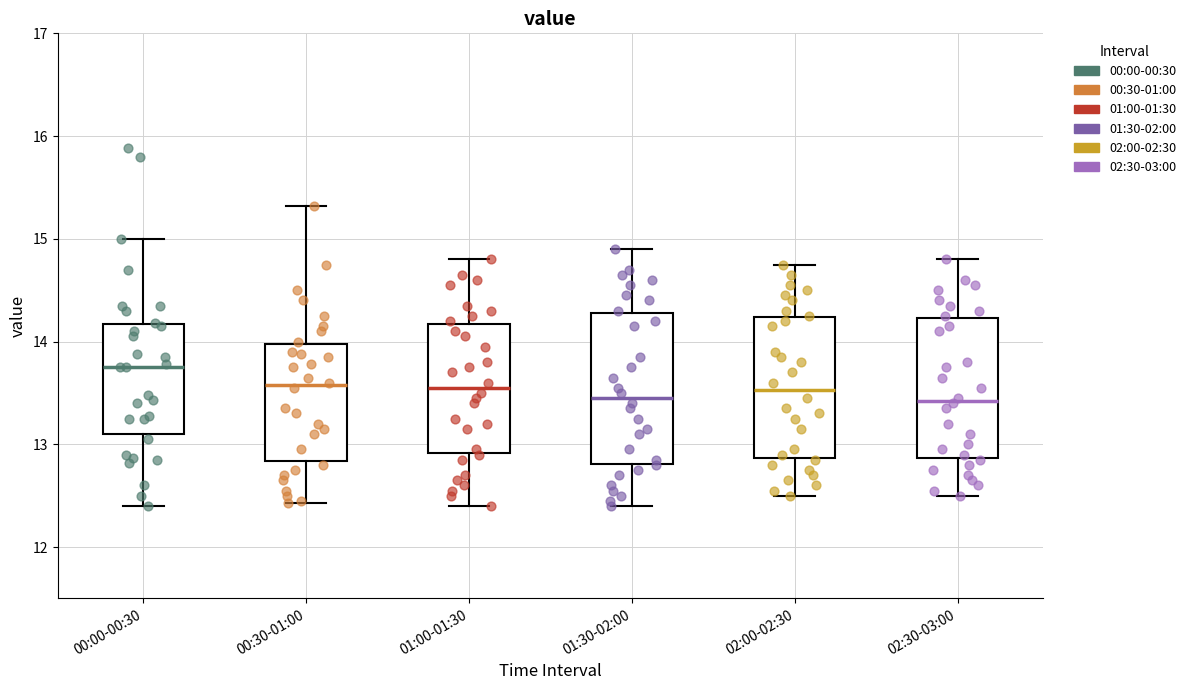

Reading left to right, read every box against the y-axis: the position of its median line, the range the box covers, and the ends of its whiskers. The values are not printed on the chart, so give them approximately, as read against the axis.

00:00-00:30: median 13.8, box 13.1 to 14.2, whiskers 12.4 to 15.0
00:30-01:00: median 13.6, box 12.8 to 14.0, whiskers 12.4 to 15.3
01:00-01:30: median 13.6, box 12.9 to 14.2, whiskers 12.4 to 14.8
01:30-02:00: median 13.5, box 12.8 to 14.3, whiskers 12.4 to 14.9
02:00-02:30: median 13.5, box 12.9 to 14.2, whiskers 12.5 to 14.8
02:30-03:00: median 13.4, box 12.9 to 14.2, whiskers 12.5 to 14.8